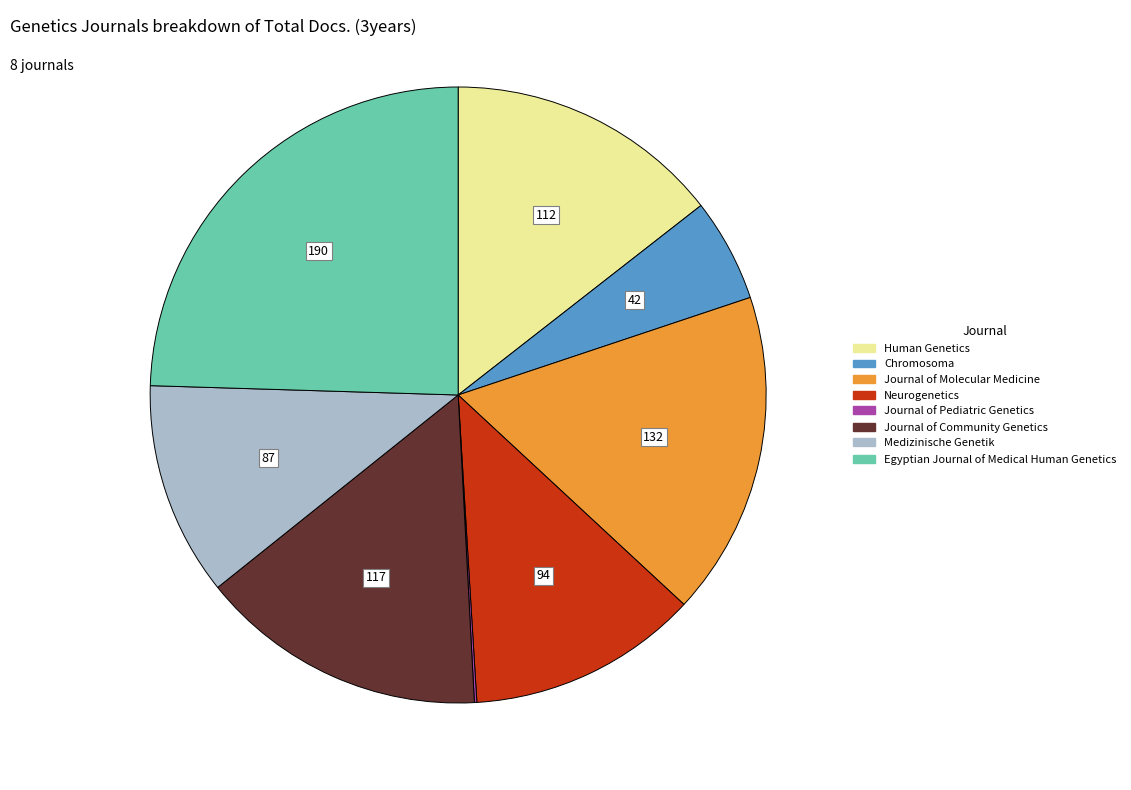

Between Chromosoma and Medizinische Genetik, which is larger?

Medizinische Genetik